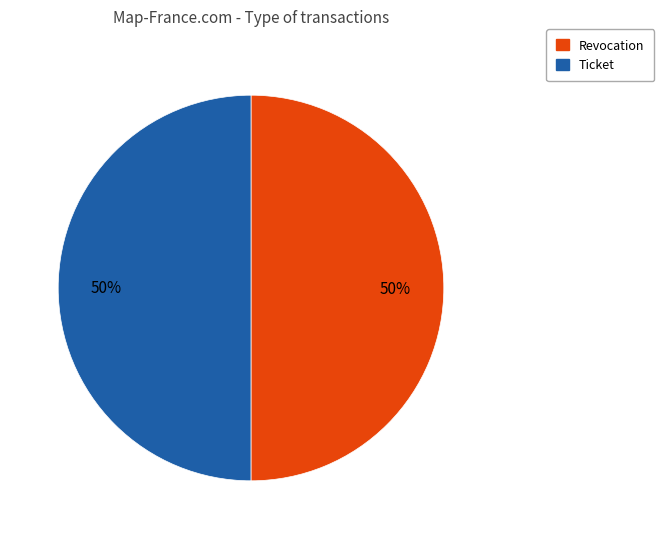

Is it true that Ticket is 62% of the pie?

False